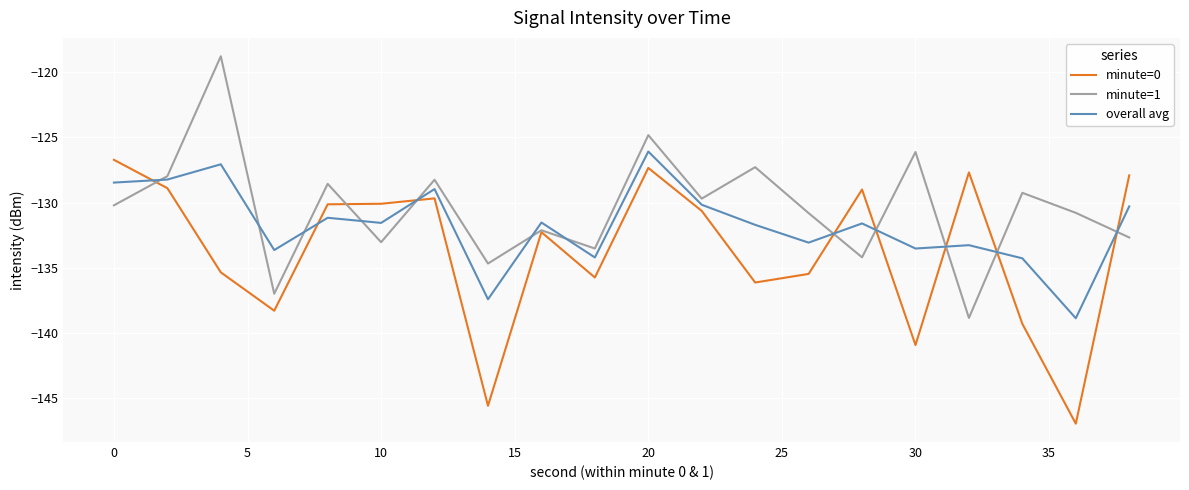

What is the minimum value shown in the chart?

-146.9